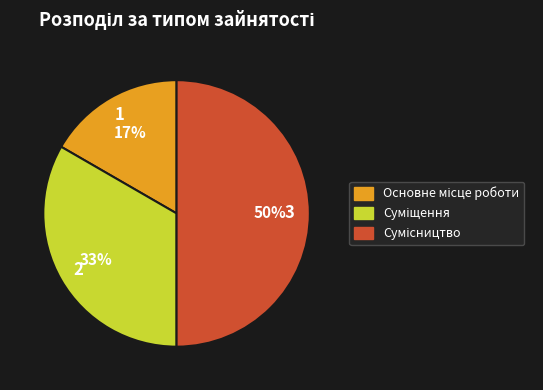

Count the number of slices in the pie.

3